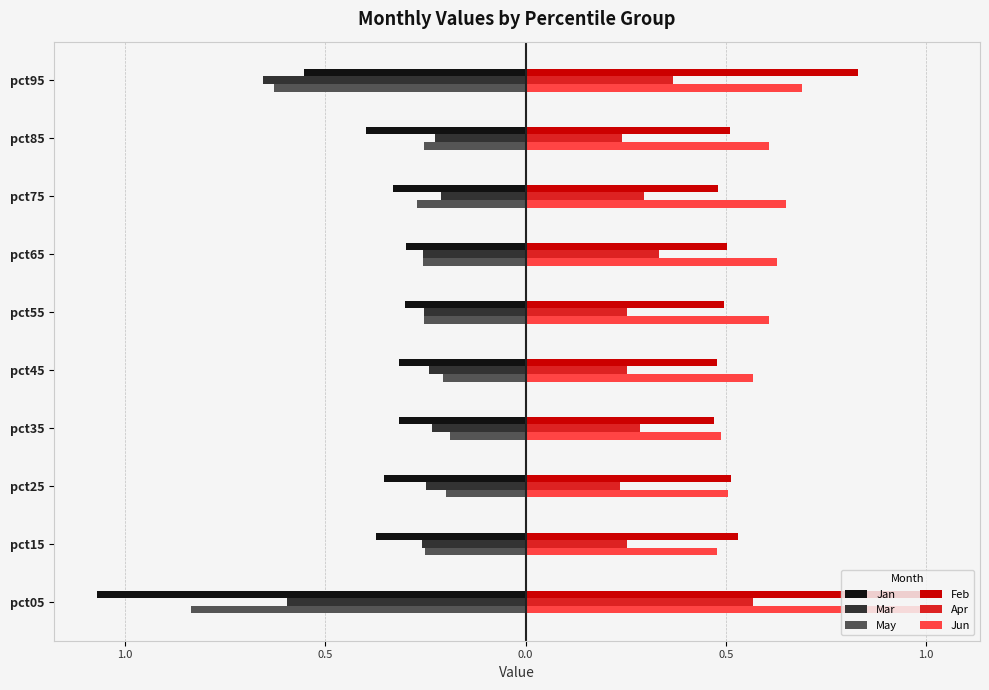

What are all the series names shown in the legend?

Jan, Mar, May, Feb, Apr, Jun